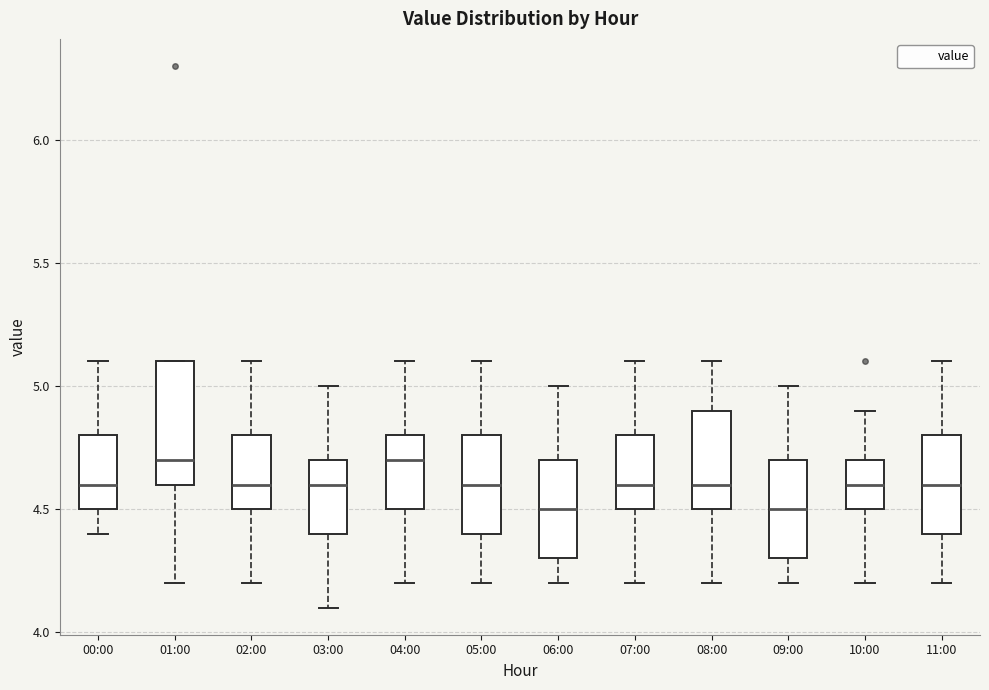

Where is the upper edge of the box for 00:00 on the y-axis? The values are not printed on the chart, so give them approximately, as read against the axis.

4.8